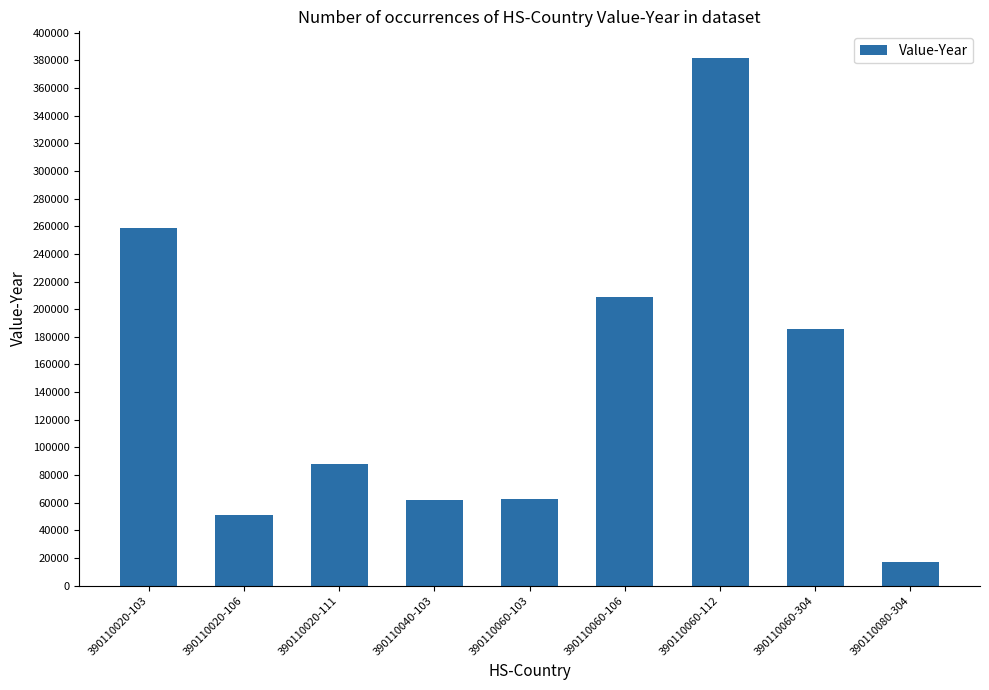

What is the difference between the maximum and minimum values?

364679